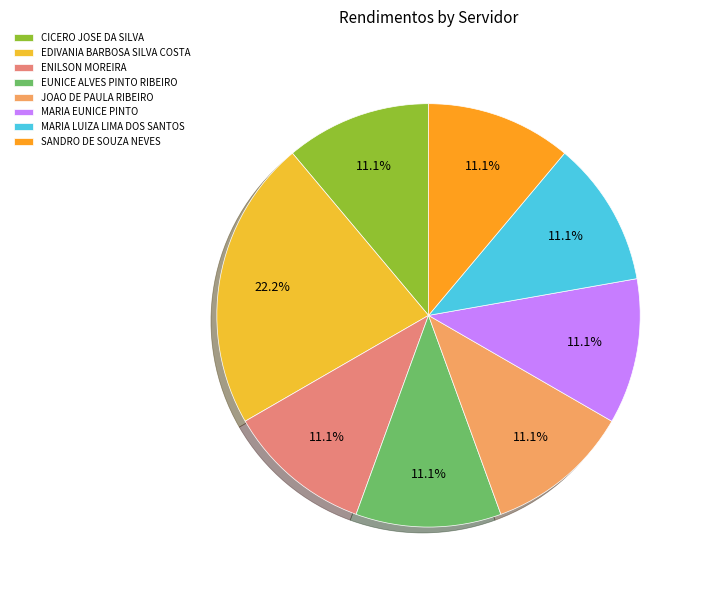

What is the largest slice in the pie chart?

EDIVANIA BARBOSA SILVA COSTA